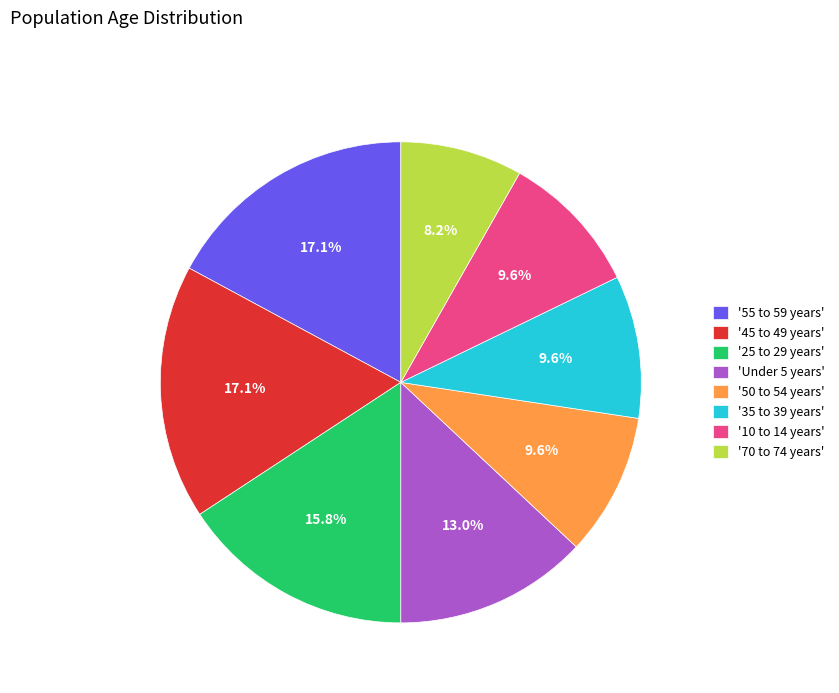

Is '45 to 49 years' the majority of the pie?

No